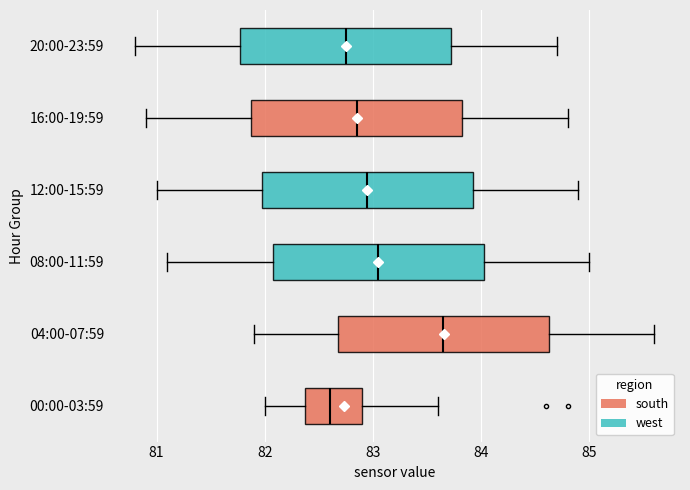

Which box's median line is the furthest to the right?

04:00-07:59